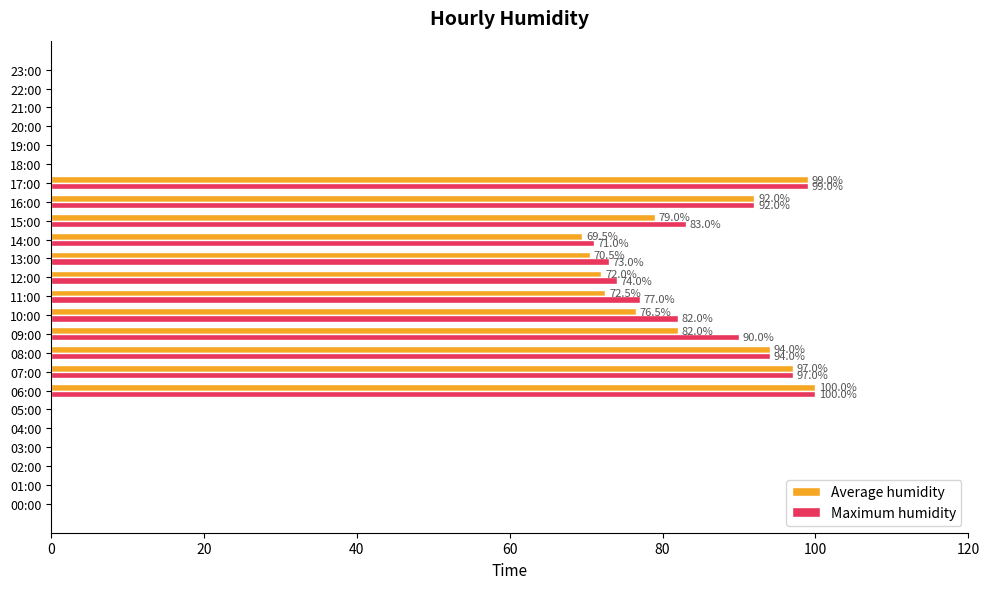

At which label is Maximum humidity closest to 50?

14:00